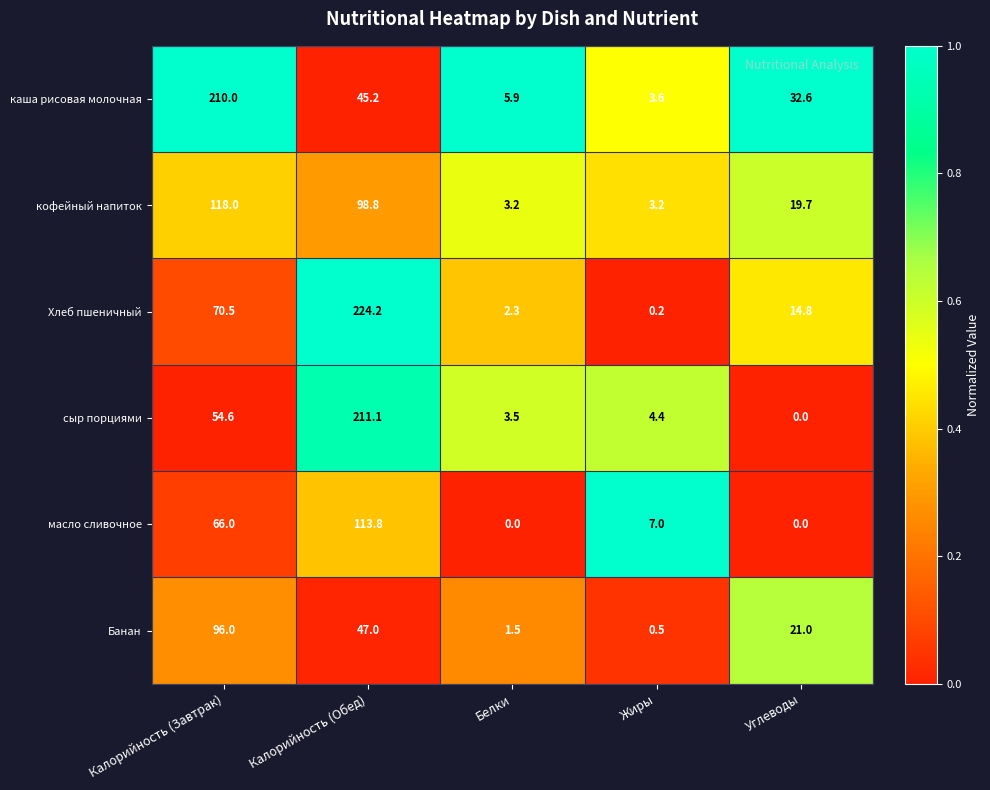

Where is каша рисовая молочная nearest to the value 106?

Калорийность (Обед)